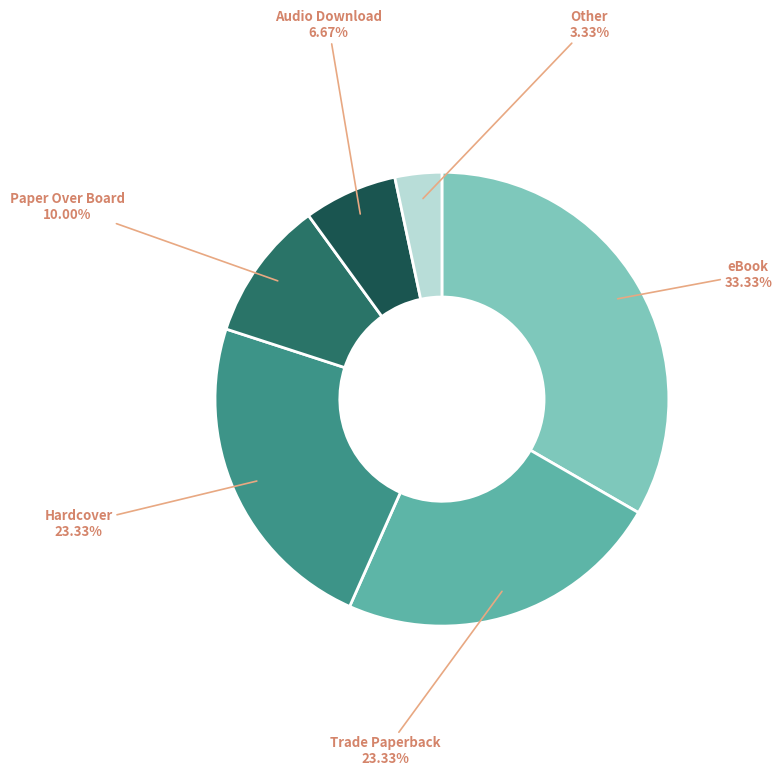

Between Other and Trade Paperback, which is larger?

Trade Paperback